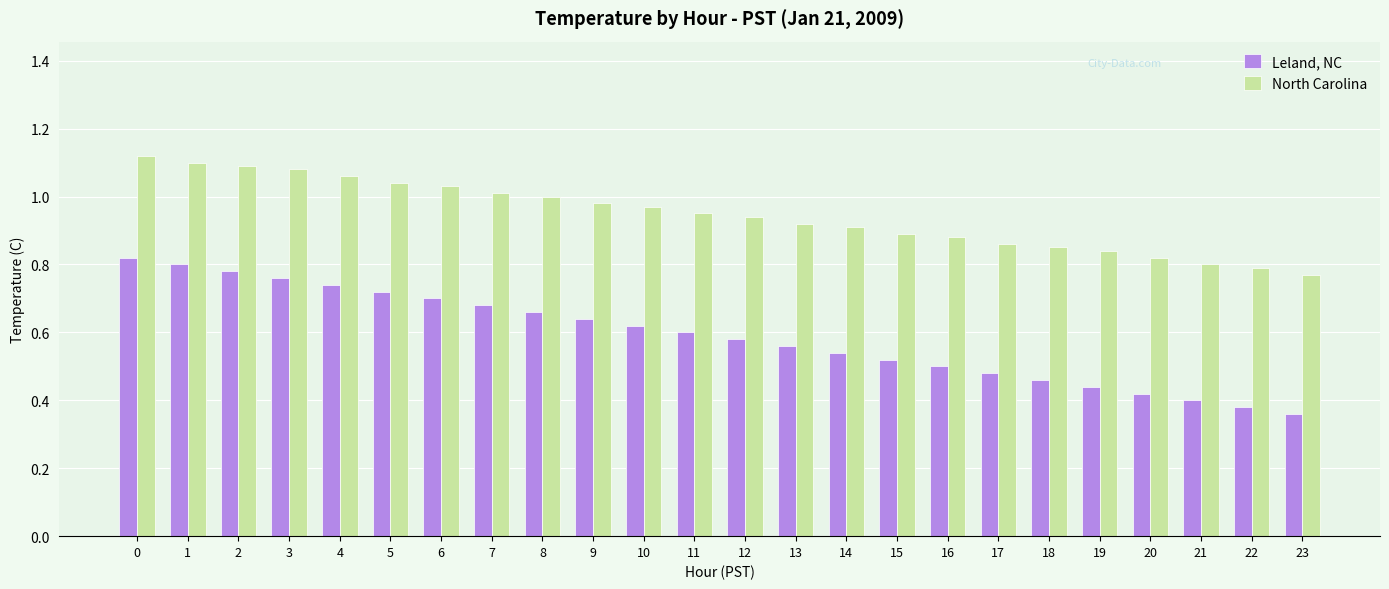

How many bars are there in each group?

2